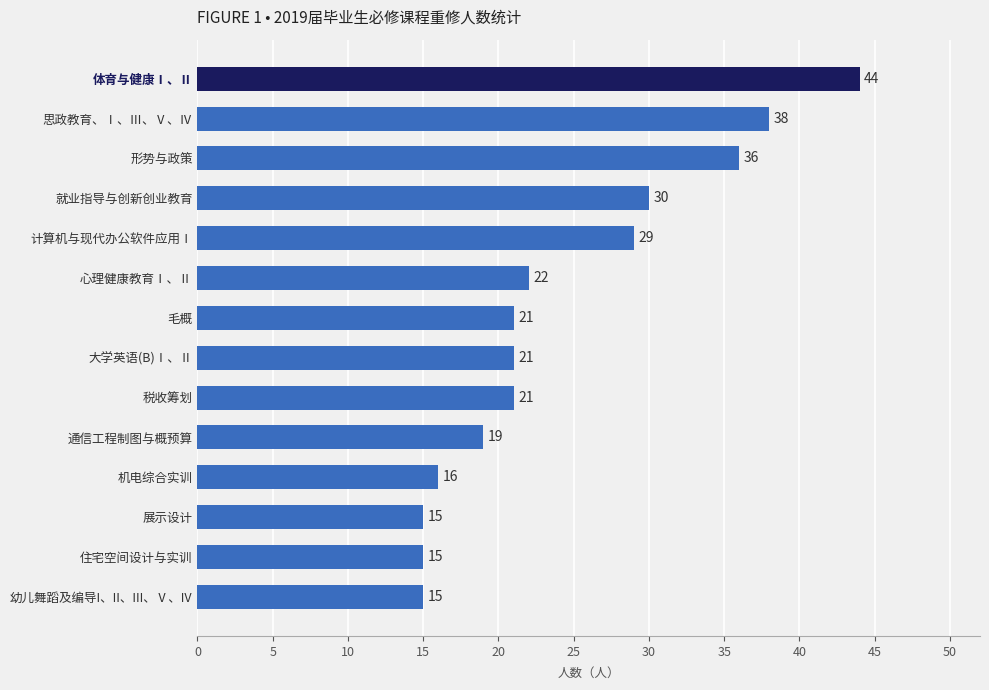

Reading top to bottom, transcribe all the data shown in this chart.

体育与健康Ⅰ、Ⅱ=44	思政教育、Ⅰ、Ⅲ、Ⅴ、Ⅳ=38	形势与政策=36	就业指导与创新创业教育=30	计算机与现代办公软件应用Ⅰ=29	心理健康教育Ⅰ、Ⅱ=22	毛概=21	大学英语(B)Ⅰ、Ⅱ=21	税收筹划=21	通信工程制图与概预算=19	机电综合实训=16	展示设计=15	住宅空间设计与实训=15	幼儿舞蹈及编导I、II、III、Ⅴ、IV=15